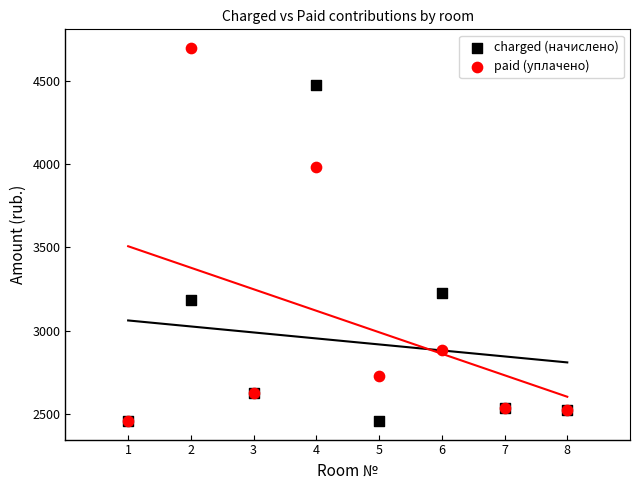

In the paid (уплачено) series, what Y value is closest to 3577?

3983.9